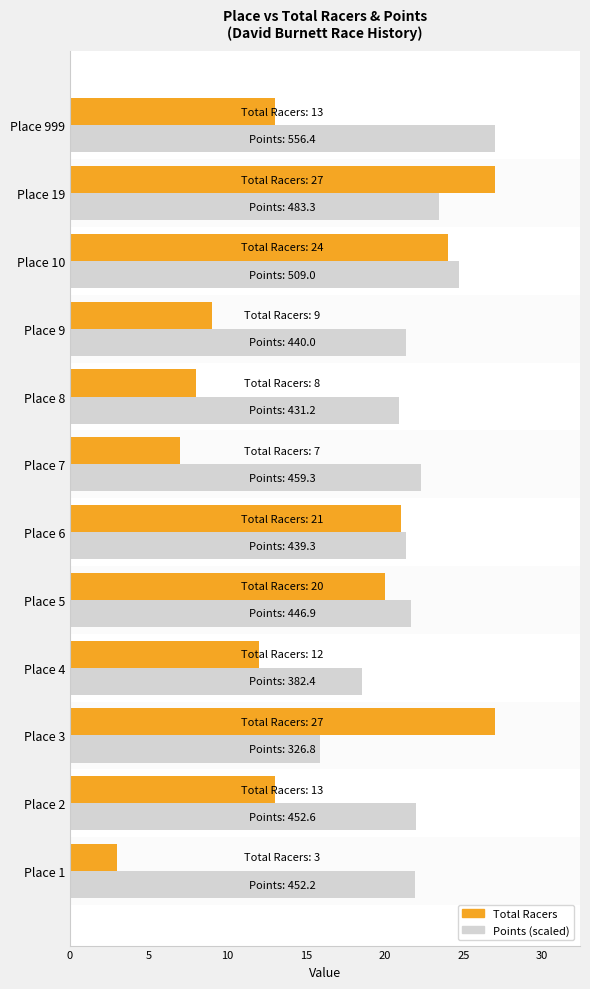

What is the difference between the Total Racers values at Place 3 and Place 8?

19.0